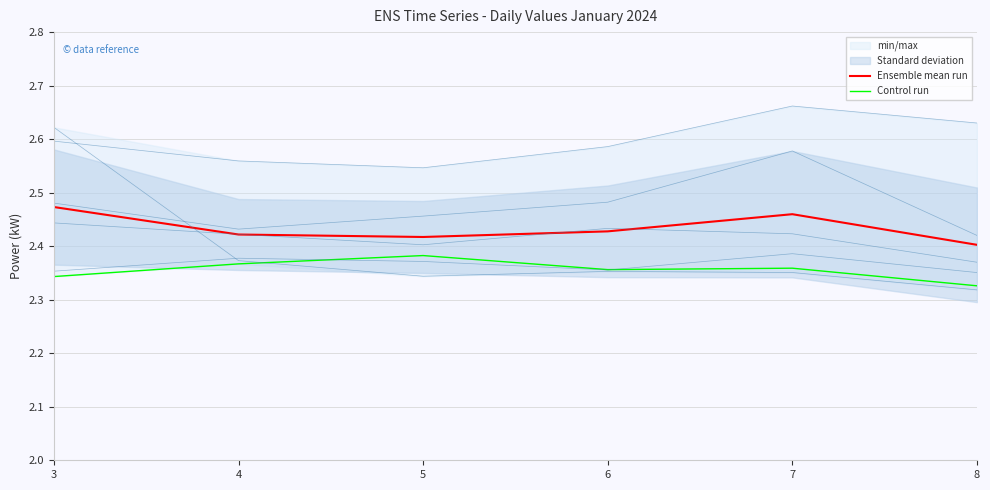

Which series has the largest range (max minus min)?

Ensemble mean run